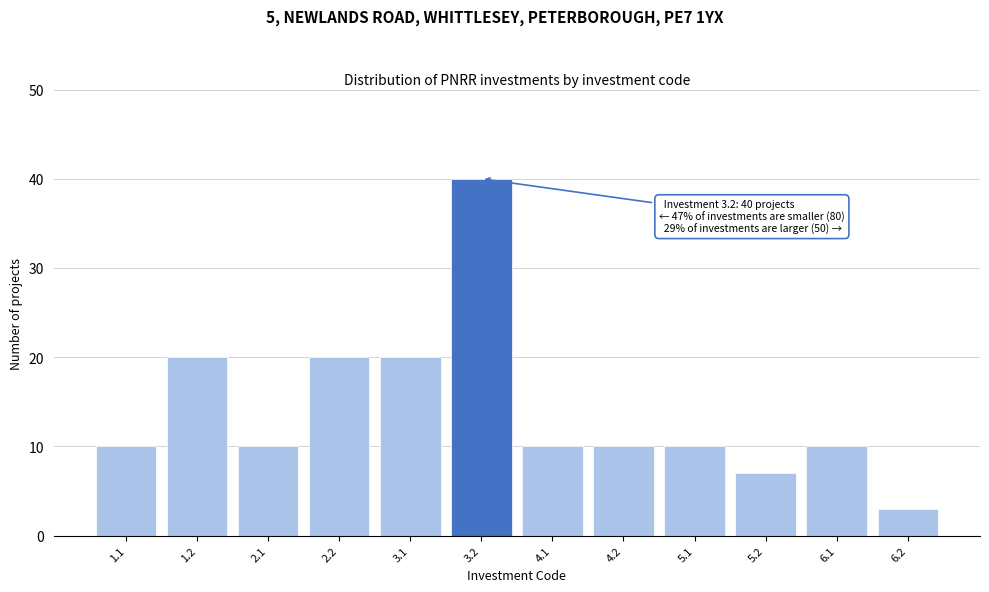

Reading left to right, list all the values displayed in this chart.

1.1=10	1.2=20	2.1=10	2.2=20	3.1=20	3.2=40	4.1=10	4.2=10	5.1=10	5.2=7	6.1=10	6.2=3